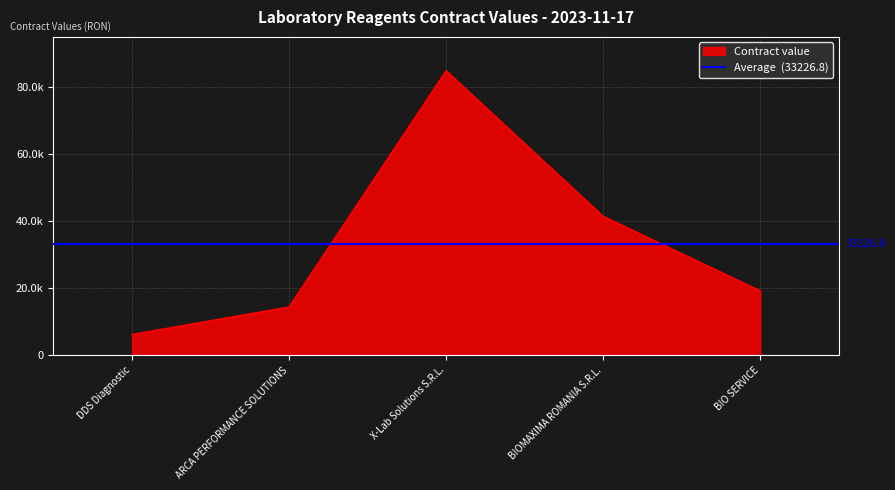

Reading right to left, transcribe all the data shown in this chart.

BIO SERVICE=19200	BIOMAXIMA ROMANIA S.R.L.=41446	X-Lab Solutions S.R.L.=84900	ARCA PERFORMANCE SOLUTIONS=14400	DDS Diagnostic=6188